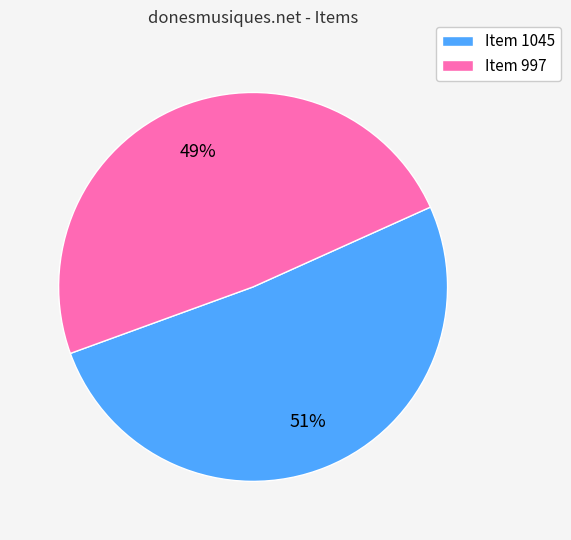

What is the ratio of the value at Item 1045 to the value at Item 997?

1.0